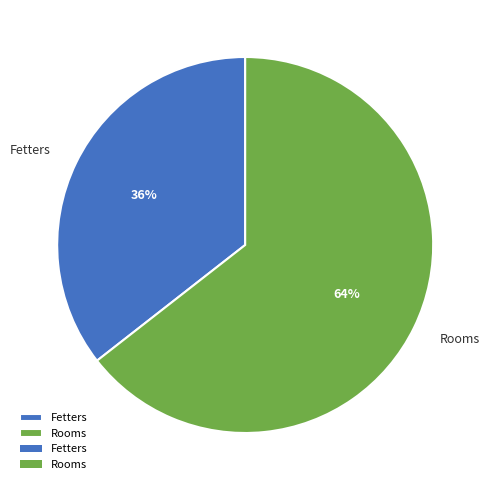

To the nearest percent, what is the combined percentage of Rooms and Fetters?

100%